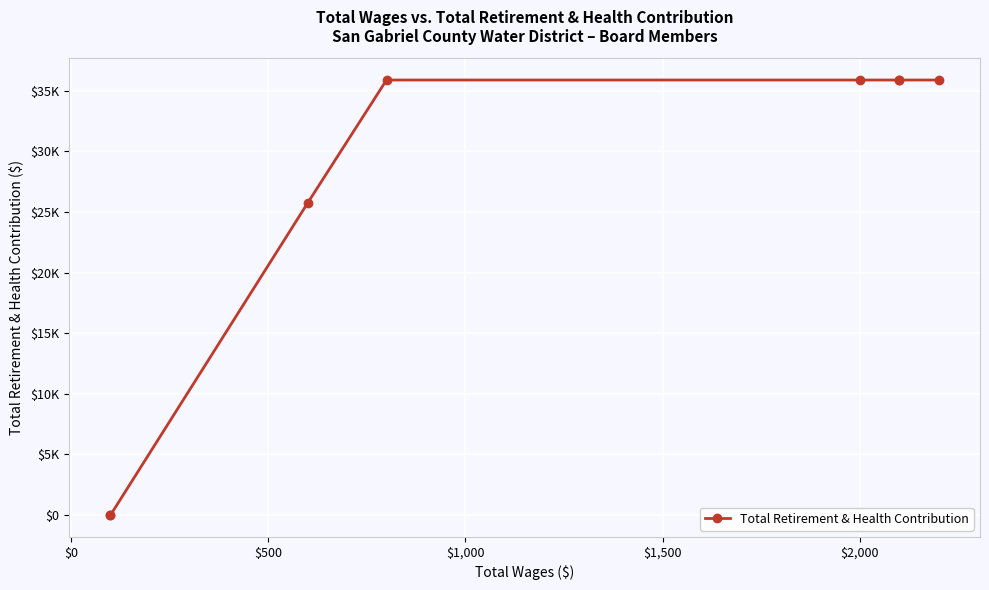

What is the sum of all values?

205068